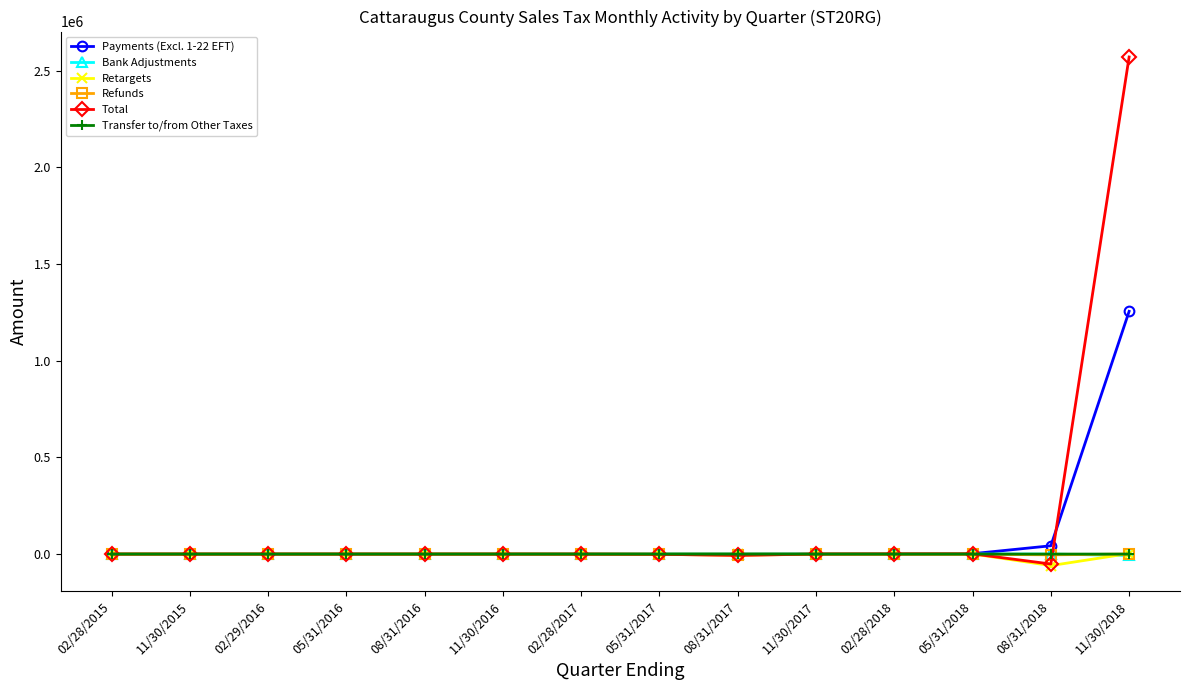

Which series ends up on top after the final intersection of Refunds and Total?

Total